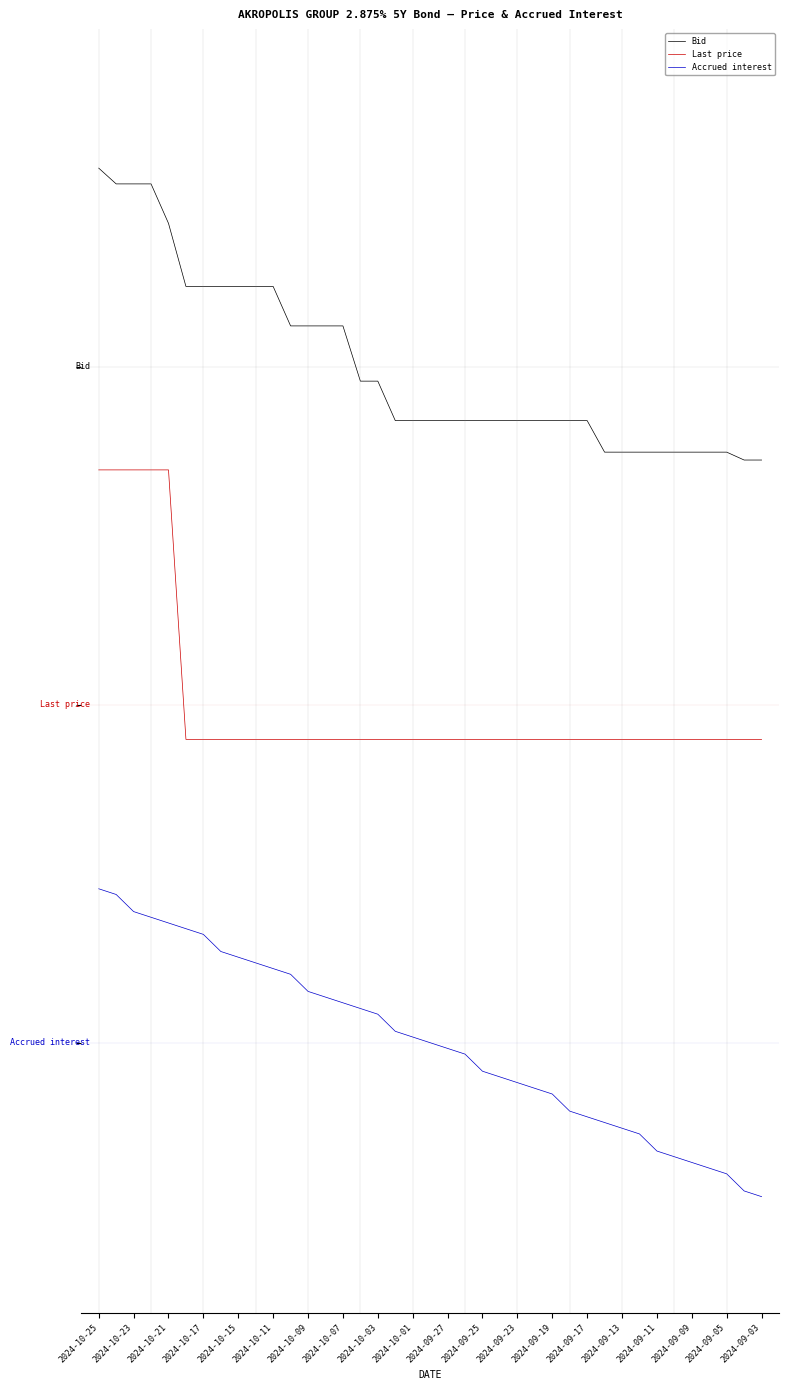

Count the Last price values in the range 2 to 3.

34